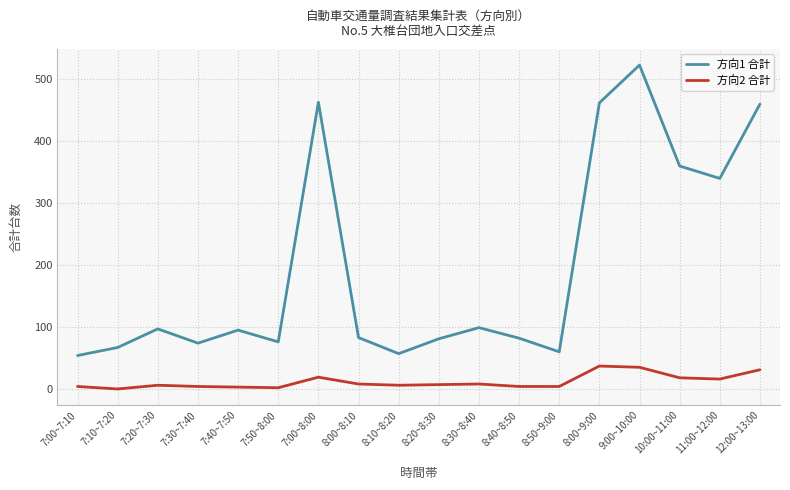

True or false: 方向2 合計 and 方向1 合計 cross at least once.

False